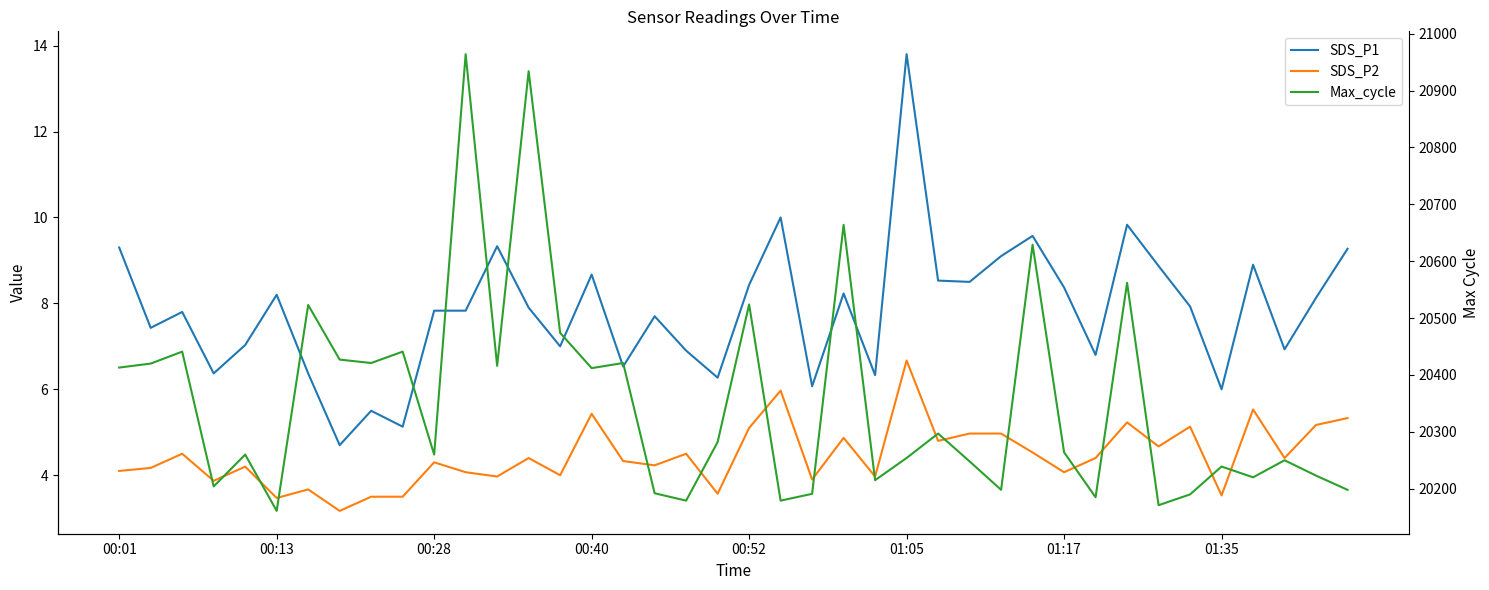

What position from the left is 28?

29